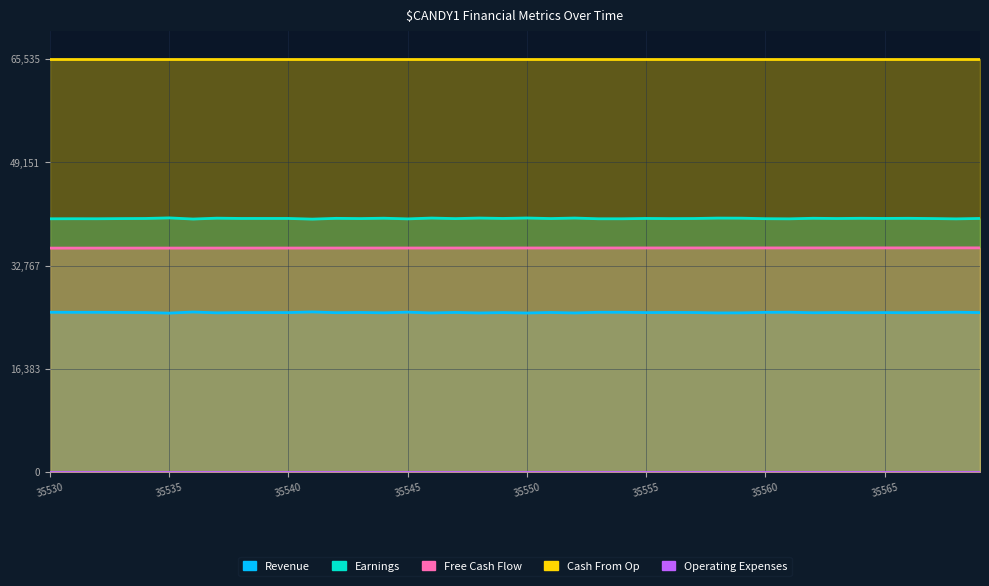

Where is Operating Expenses nearest to the value 0?

35530